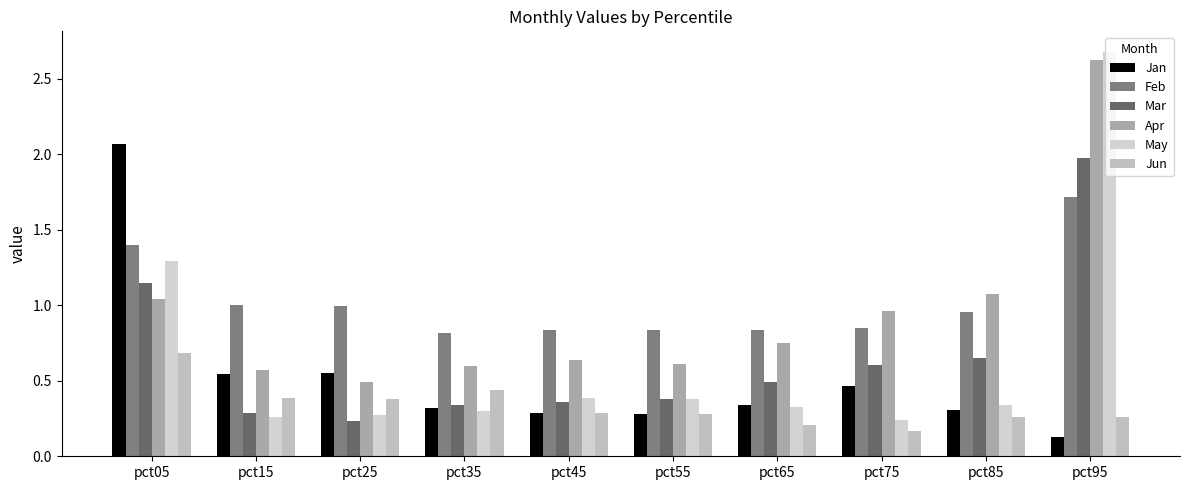

List the labels in order of Mar value, largest first.

pct95, pct05, pct85, pct75, pct65, pct55, pct45, pct35, pct15, pct25